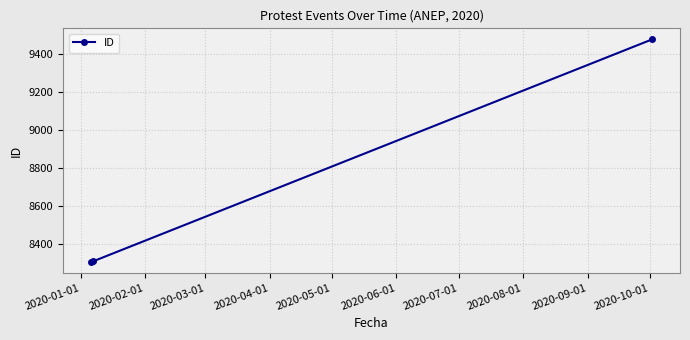

What is the smallest value displayed?

8307